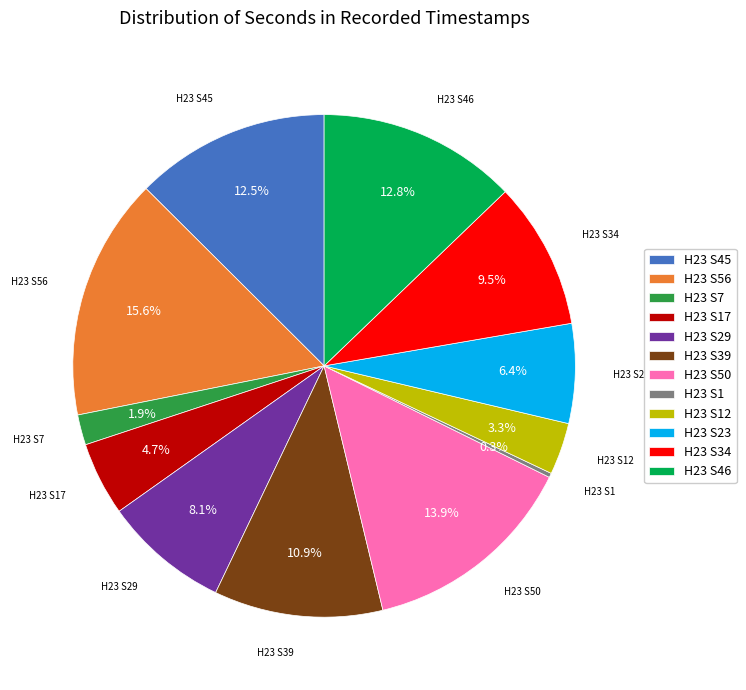

Does any single category account for the majority?

No